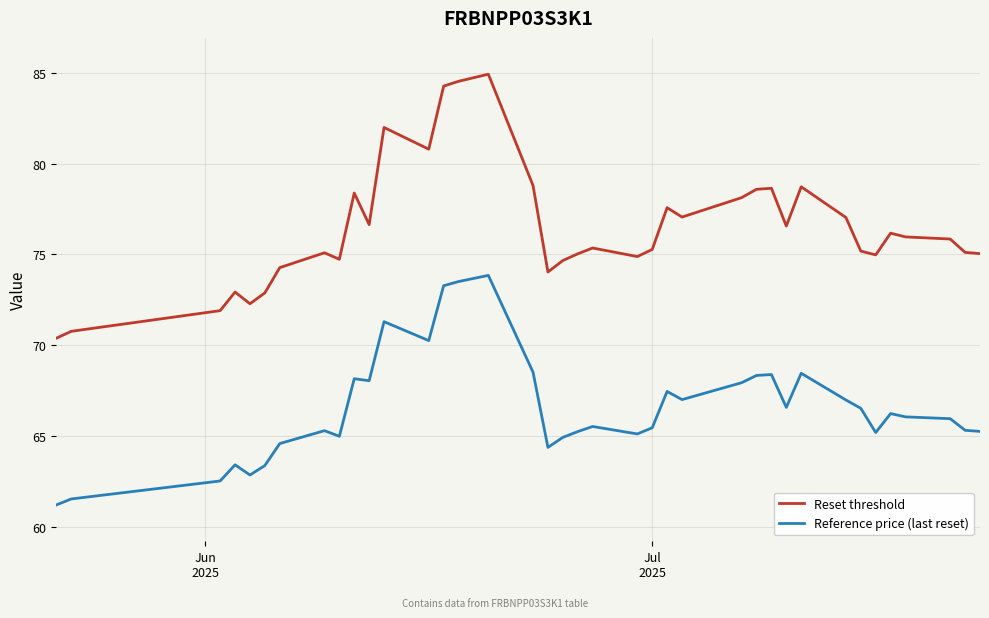

What is the lowest value of the Reference price (last reset) series?

61.2